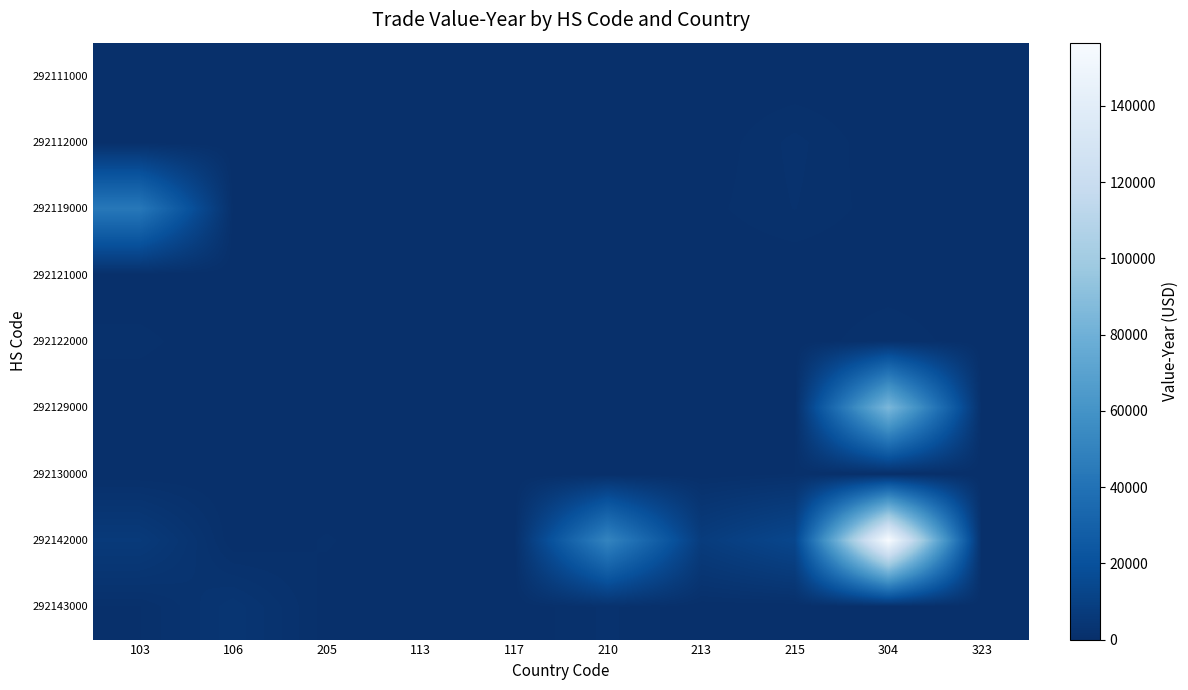

At how many categories does at least one series exceed 31918?

3